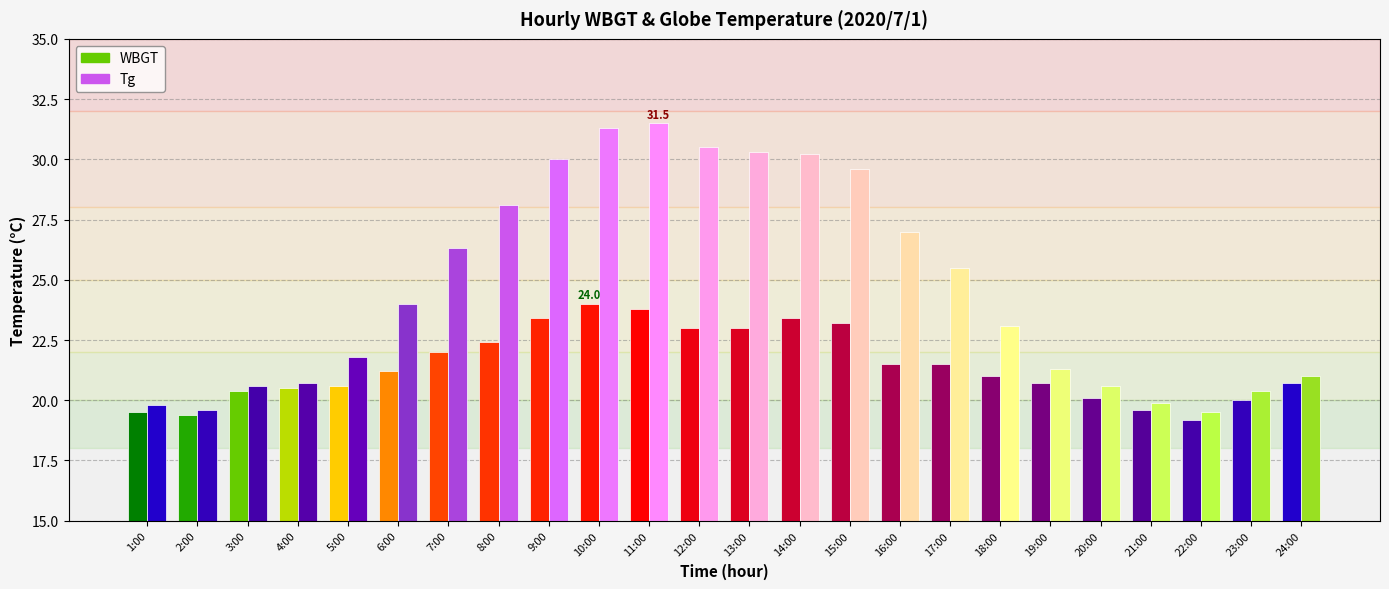

What is the value of the Tg bar at the 23rd from the left?

20.4